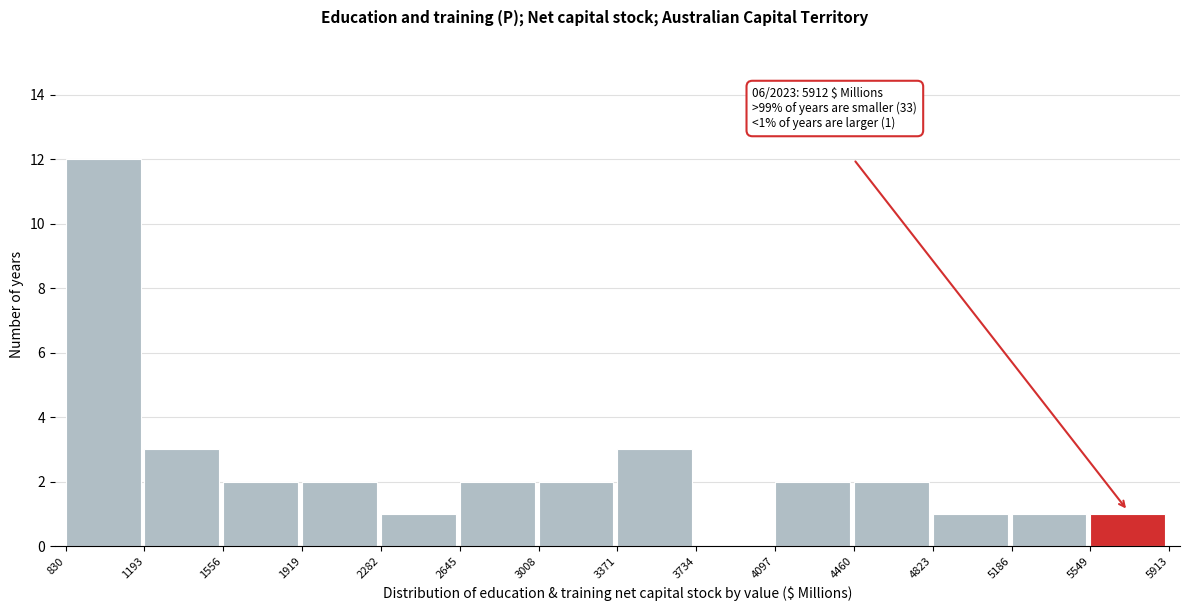

Over which range of the x-axis is the bar tallest?

830 to 1193